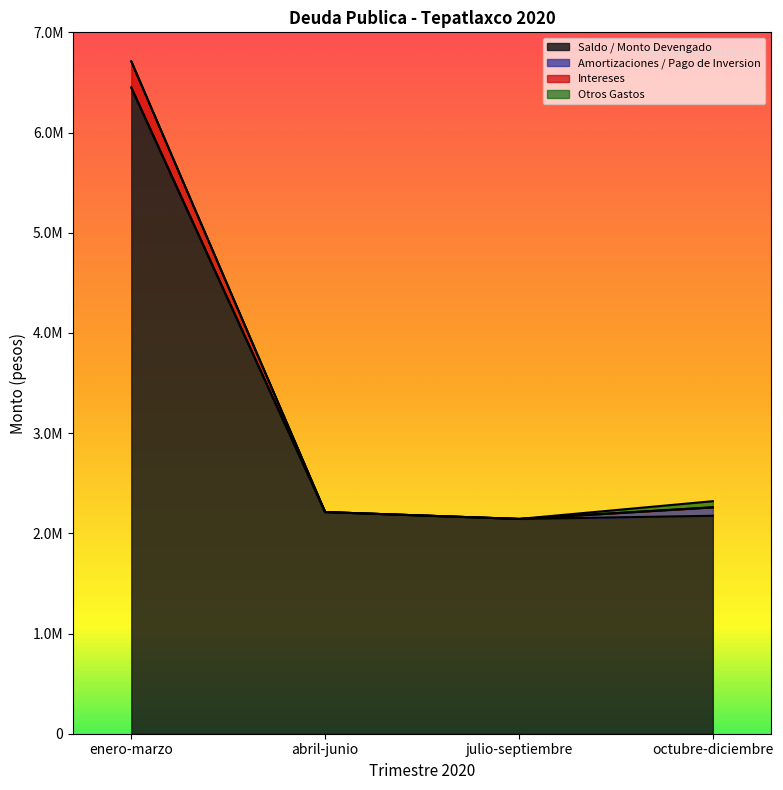

True or false: Saldo / Monto Devengado has more than 0 interior local peaks.

False